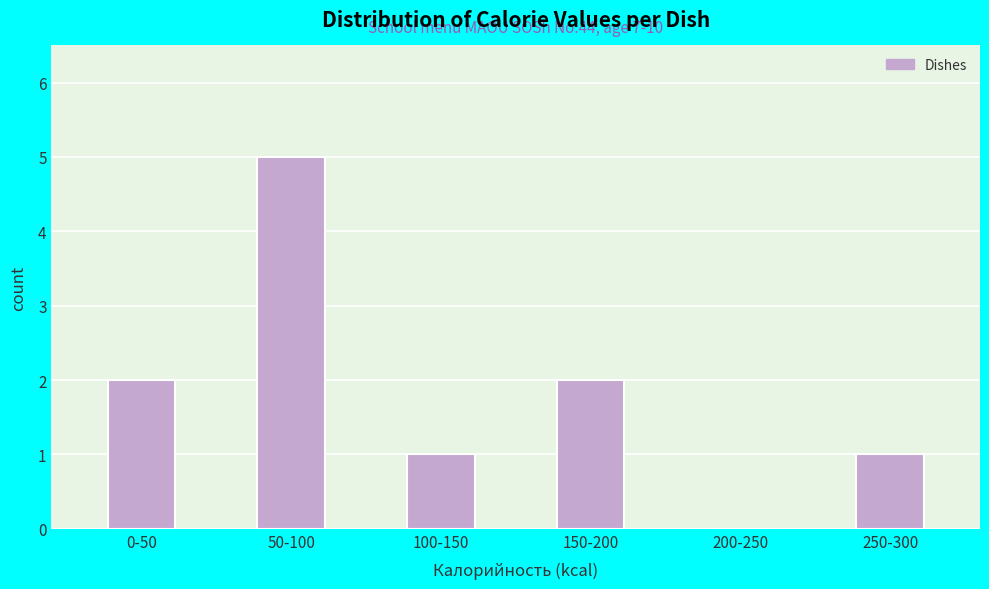

Reading left to right, list all the values displayed in this chart.

0-50=2	50-100=5	100-150=1	150-200=2	200-250=0	250-300=1